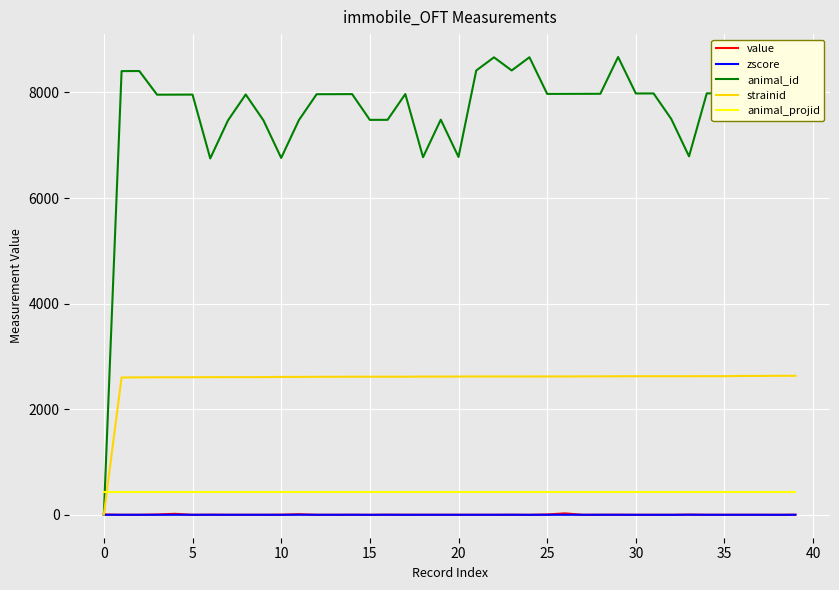

Which series has the largest total across all categories?

animal_id